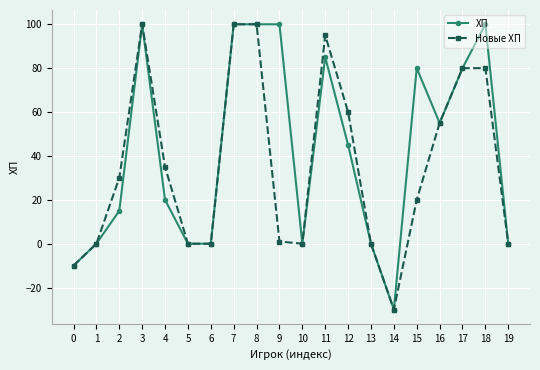

Rank the series by their average value, from highest to lowest.

ХП, Новые ХП